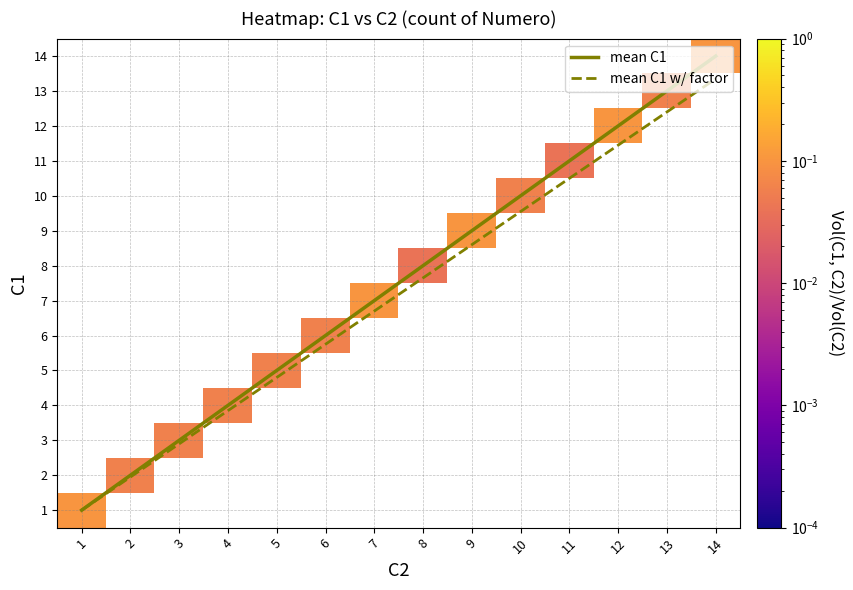

Between 2 and 11, which series saw the biggest shift?

mean C1